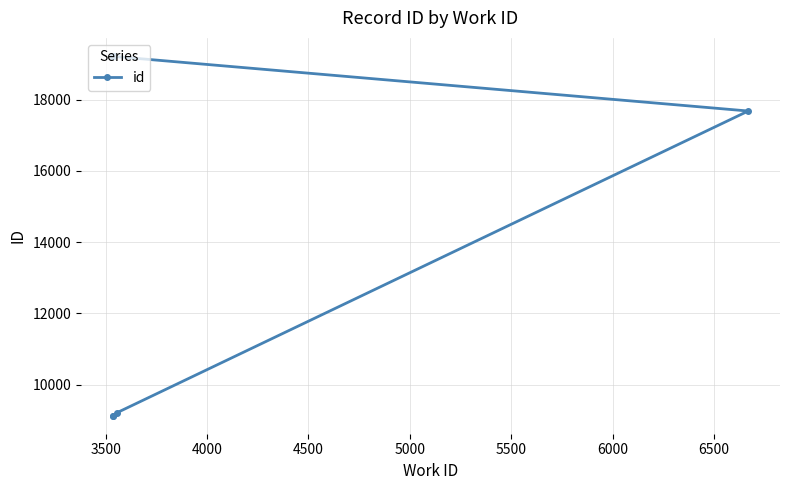

What is the value of the 6th point from the left?

19219